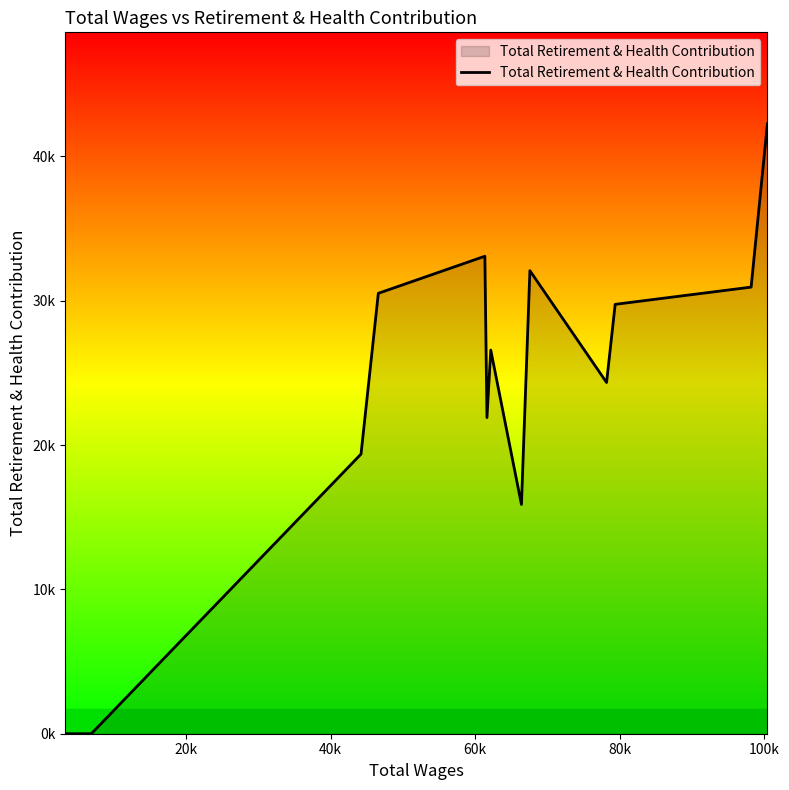

Is this an area chart (filled region under the line)?

Yes